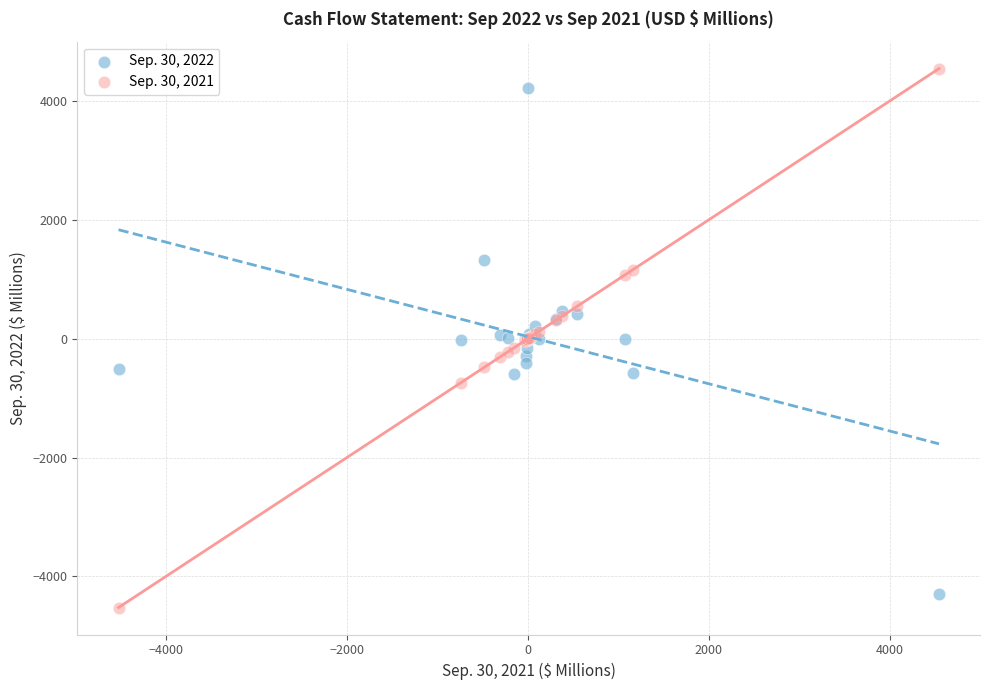

What is the X range (max minus min) for the scatter plot?

9068